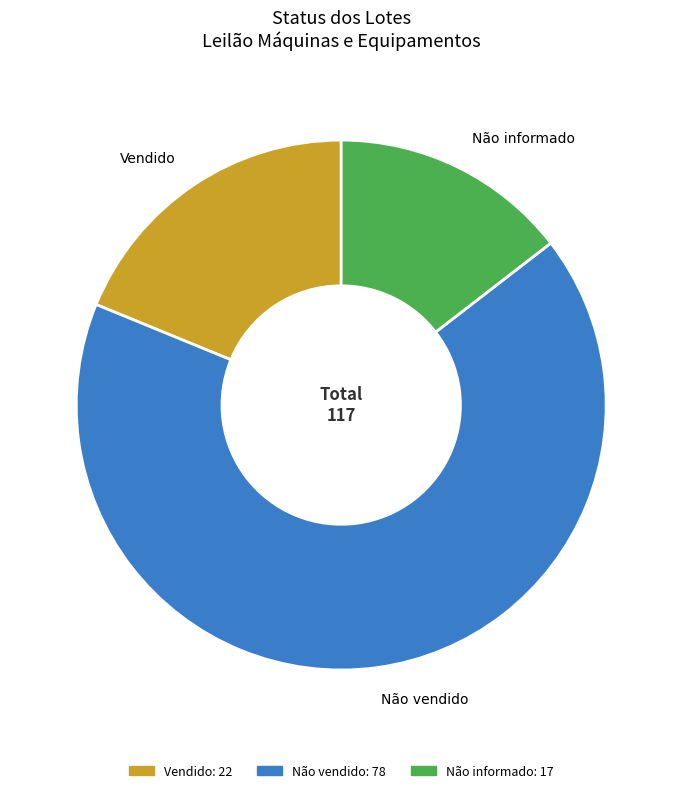

The Vendido slice represents 7% of the pie. True or false?

False